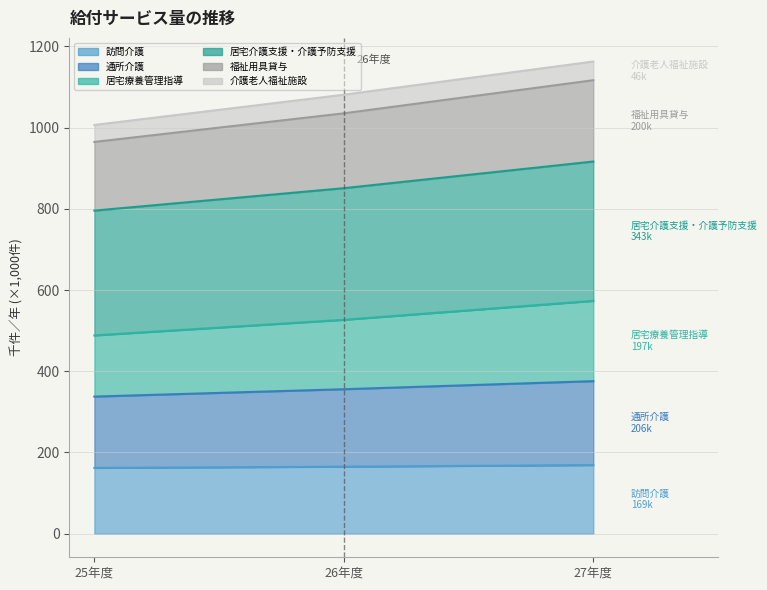

The value of 通所介護 at 27年度 is 1833.9. True or false?

False